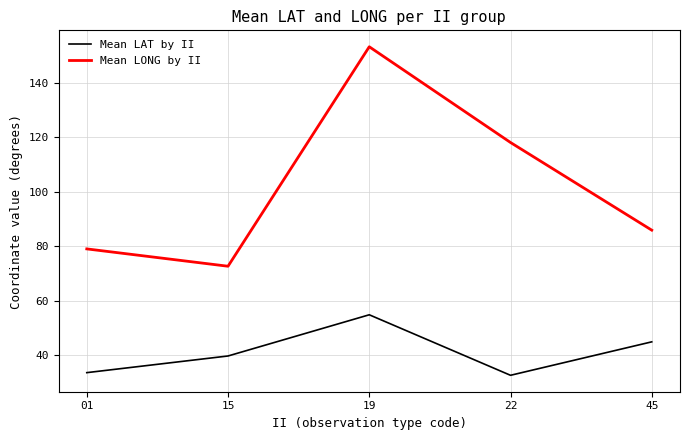

What is the smallest value displayed?

32.5